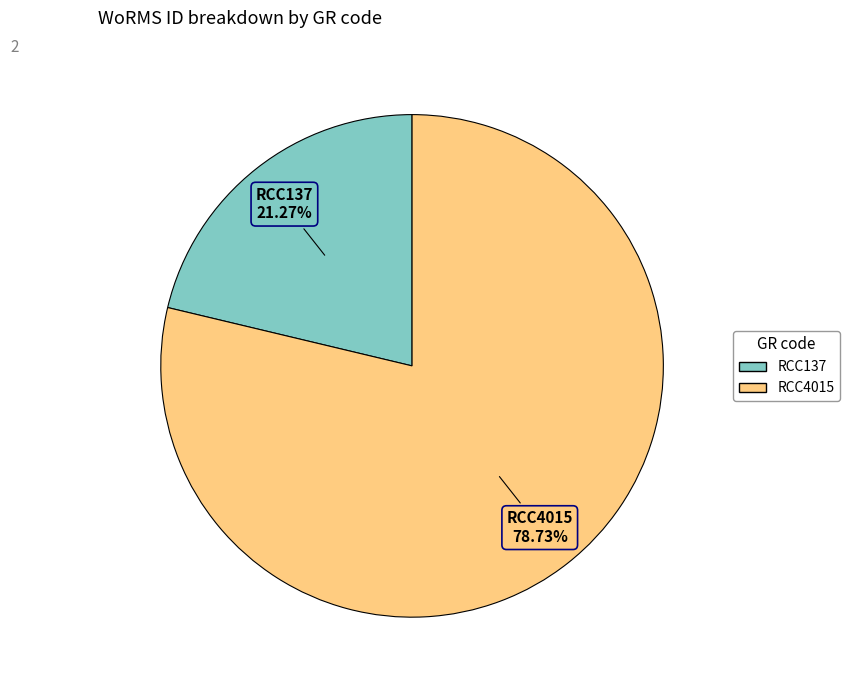

How many slices are in this pie chart?

2